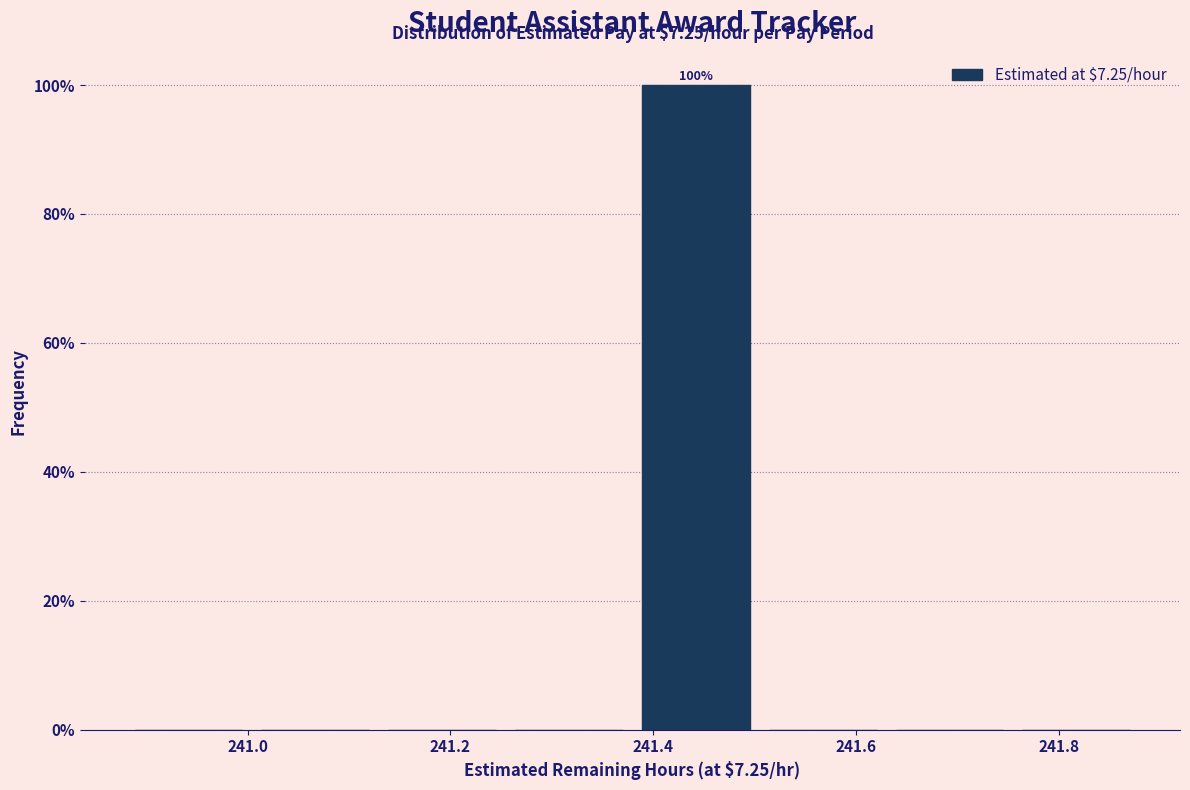

Which range on the x-axis has the tallest bar?

241.38 to 241.50